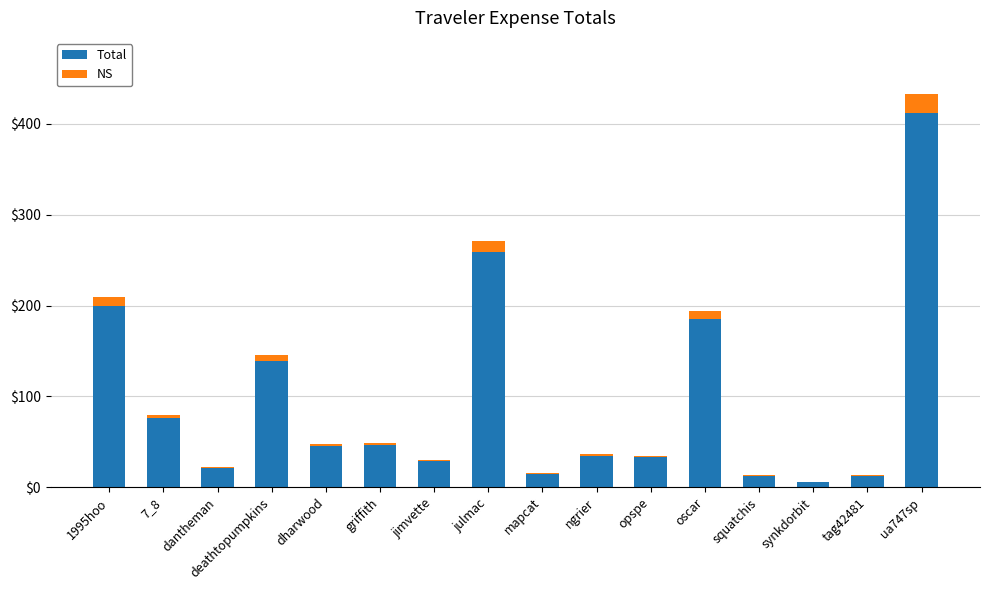

What is the sum of all Total values?

1524.8